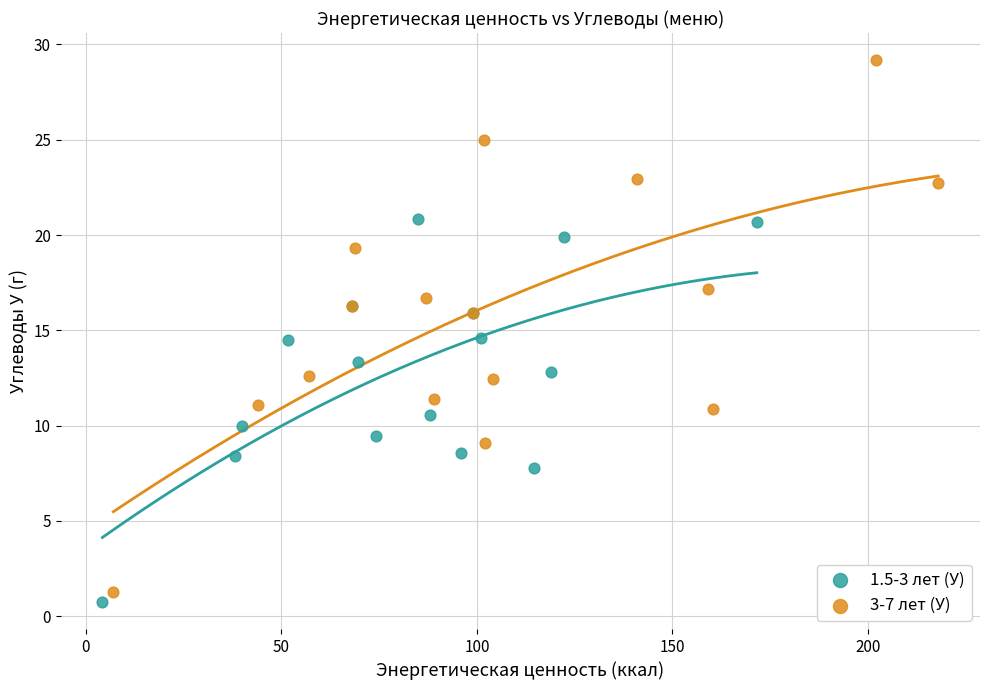

Which series reaches the minimum Y coordinate?

1.5-3 лет (У)